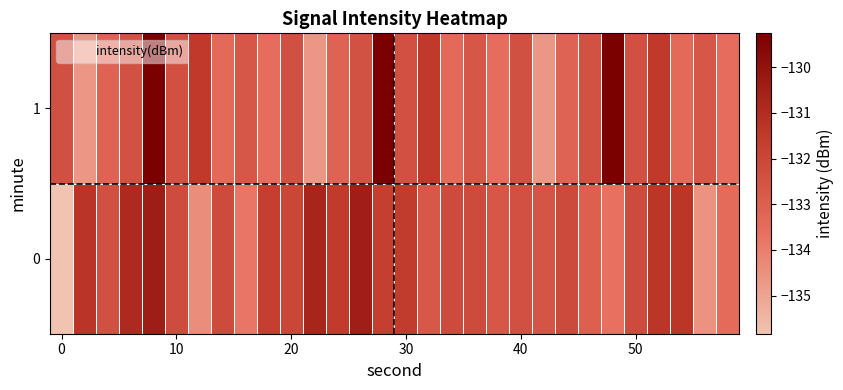

How many categories are shown in the chart?

30